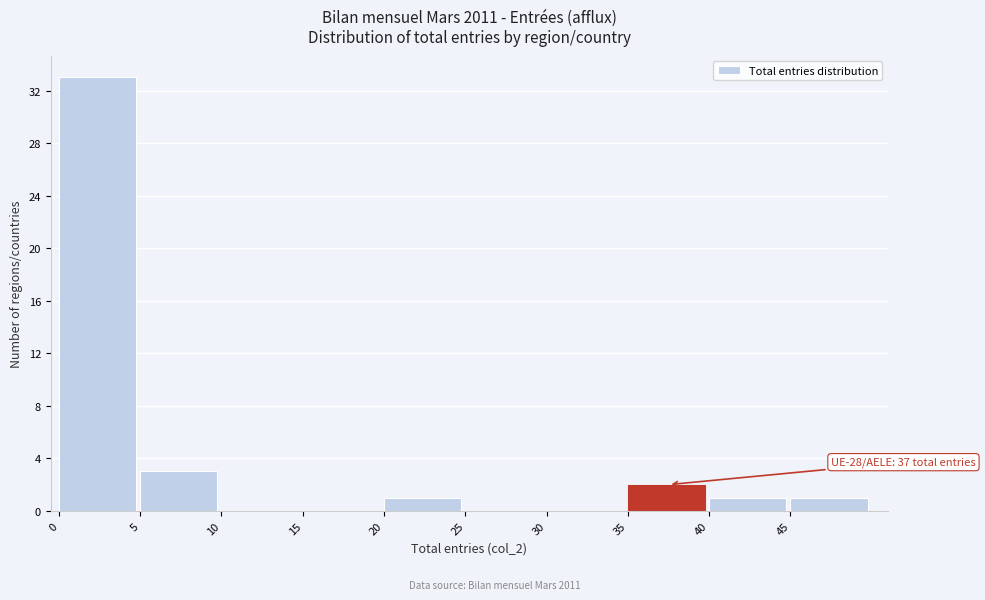

Over which range of the x-axis is the bar tallest?

0 to 5